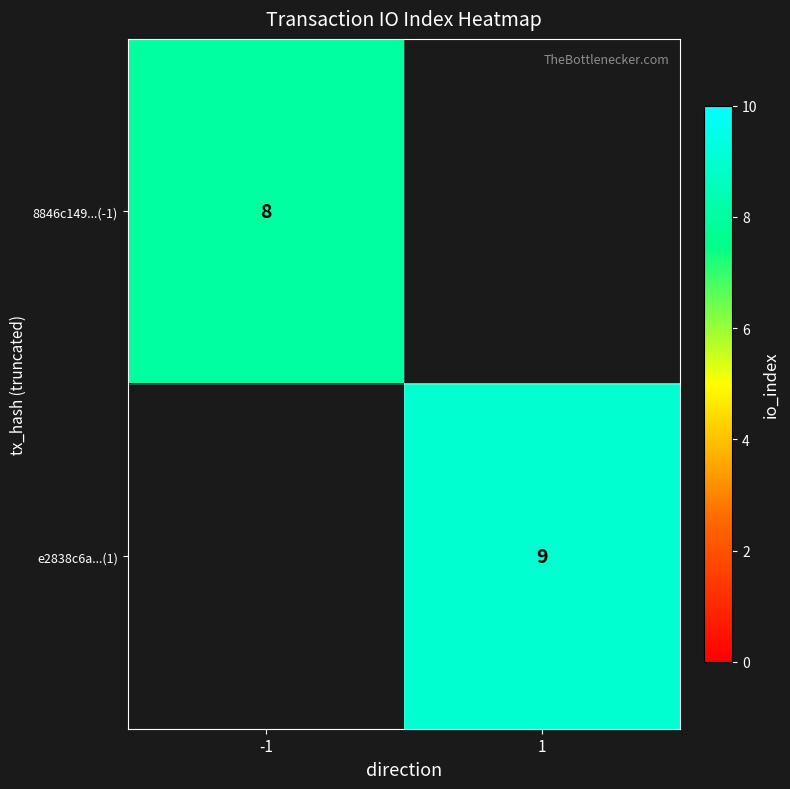

The 8846c149...(-1) series shows 4 at -1. True or false?

False